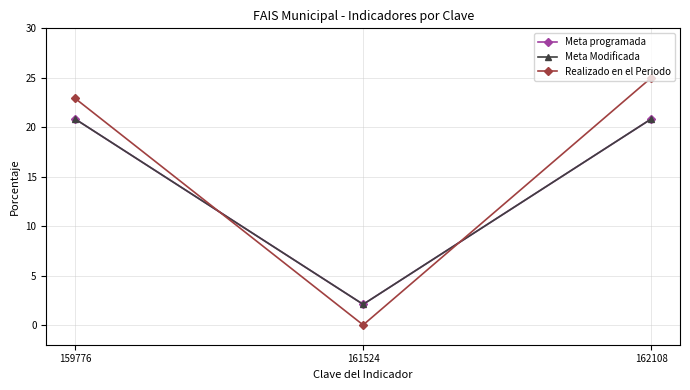

Rank the series at 159776 from highest to lowest value.

Realizado en el Periodo, Meta programada, Meta Modificada